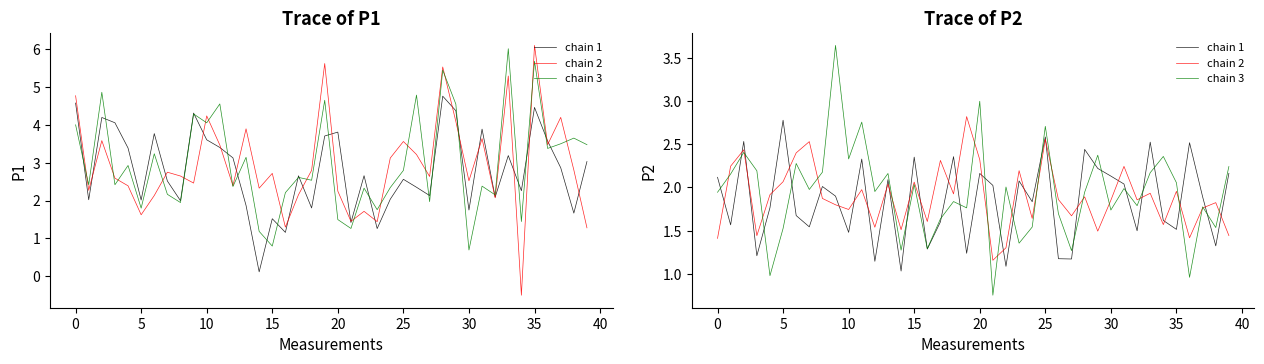

What are all the series names shown in the legend?

chain 1, chain 2, chain 3